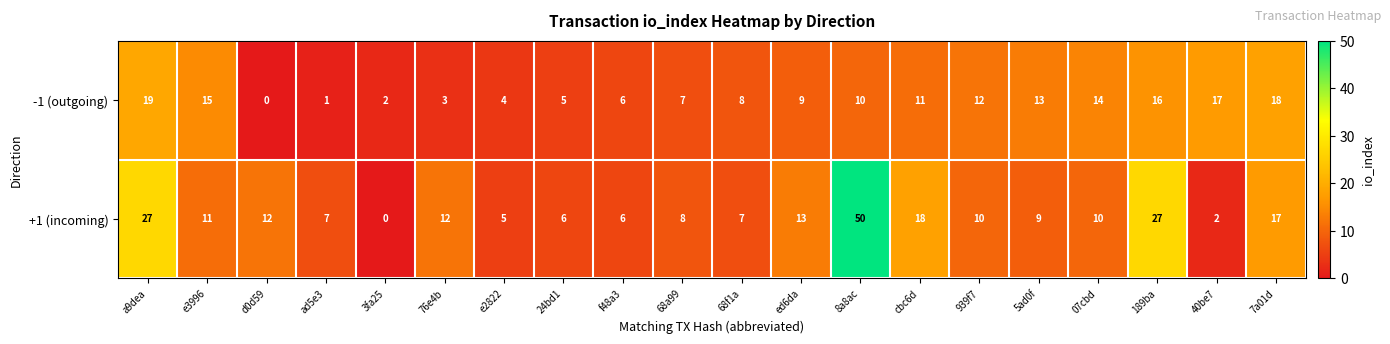

Which series has the largest total across all categories?

+1 (incoming)